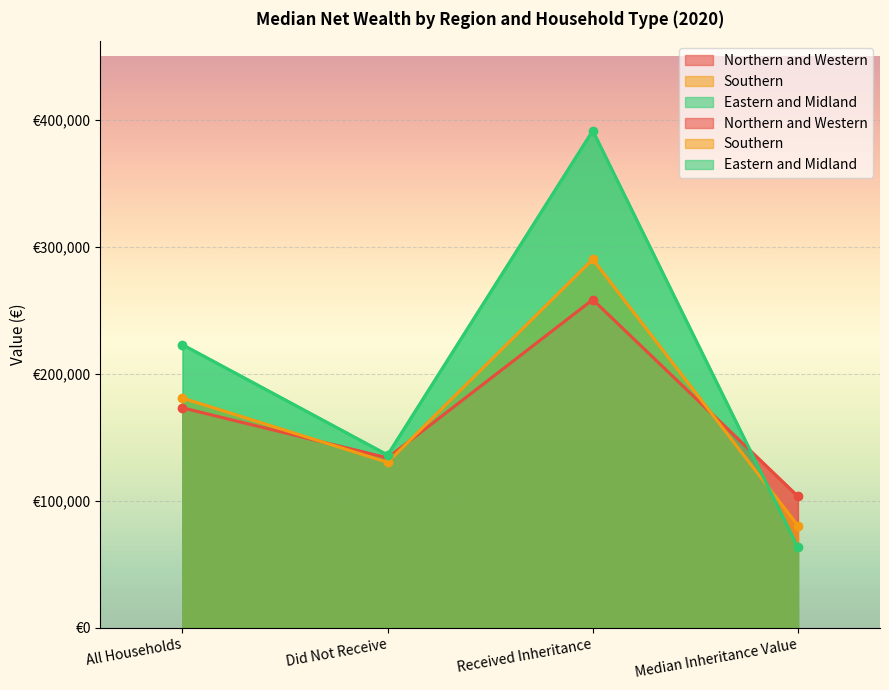

What is the label of the 1st point from the left?

All Households